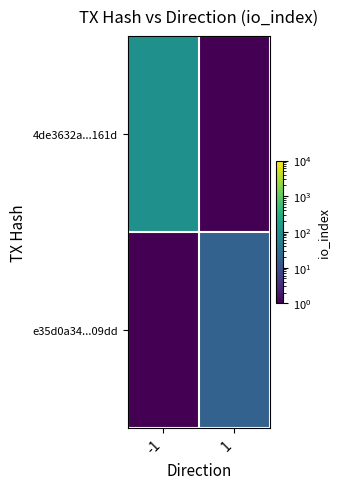

Rank the series by their maximum value, from lowest to highest.

e35d0a34...09dd, 4de3632a...161d